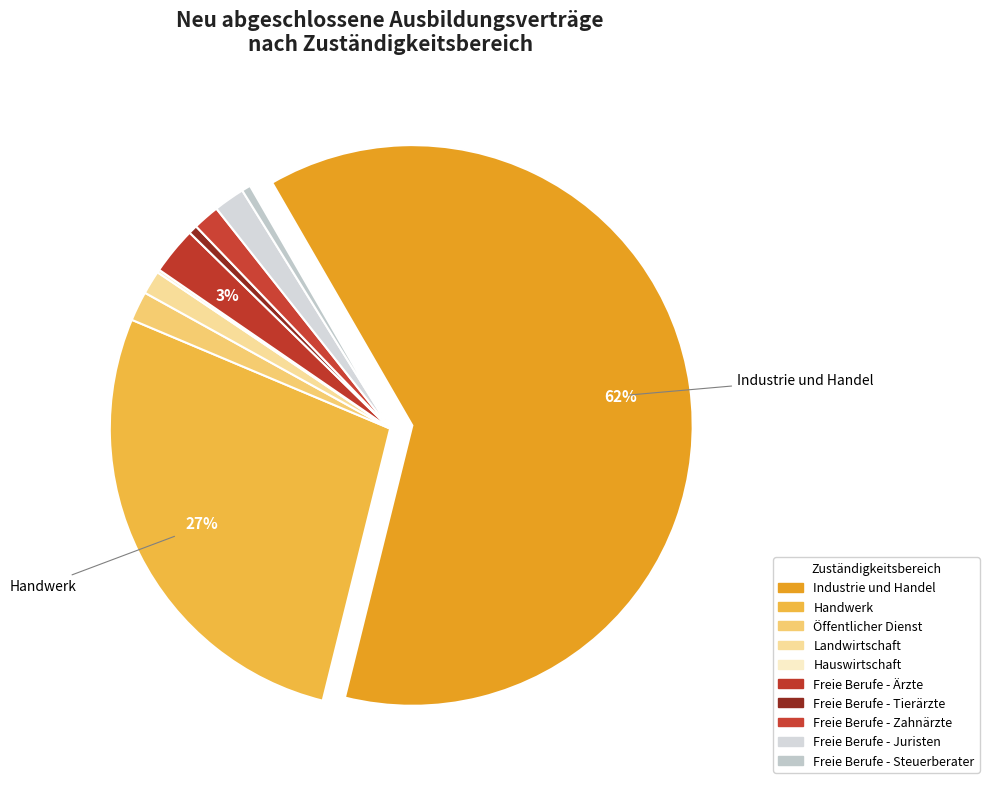

Rank the categories by value from highest to lowest.

Industrie und Handel, Handwerk, Freie Berufe - Ärzte, Freie Berufe - Juristen, Öffentlicher Dienst, Freie Berufe - Zahnärzte, Landwirtschaft, Freie Berufe - Tierärzte, Freie Berufe - Steuerberater, Hauswirtschaft